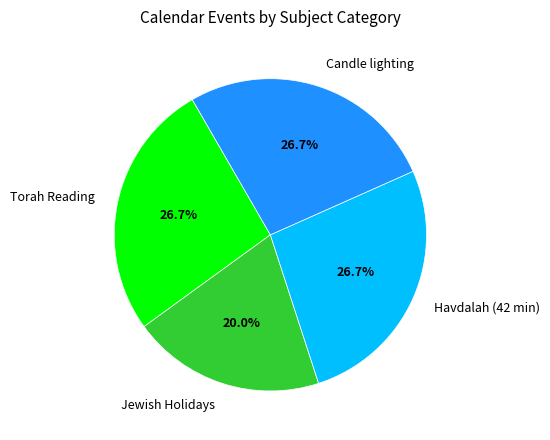

Do Candle lighting and Jewish Holidays together represent more than half of the pie?

No